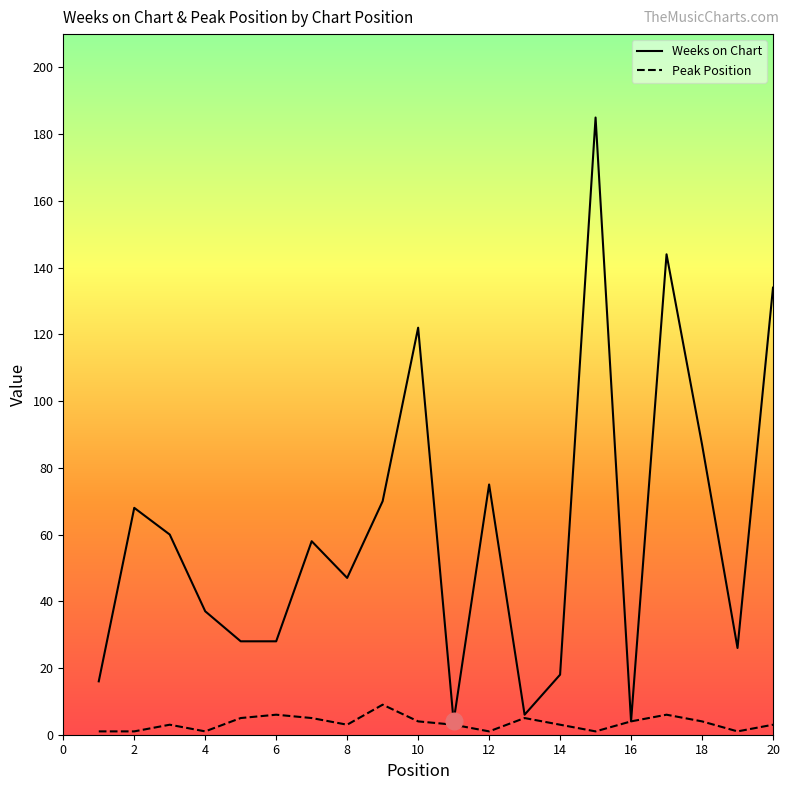

Rank the series by their maximum value, from highest to lowest.

Weeks on Chart, Peak Position